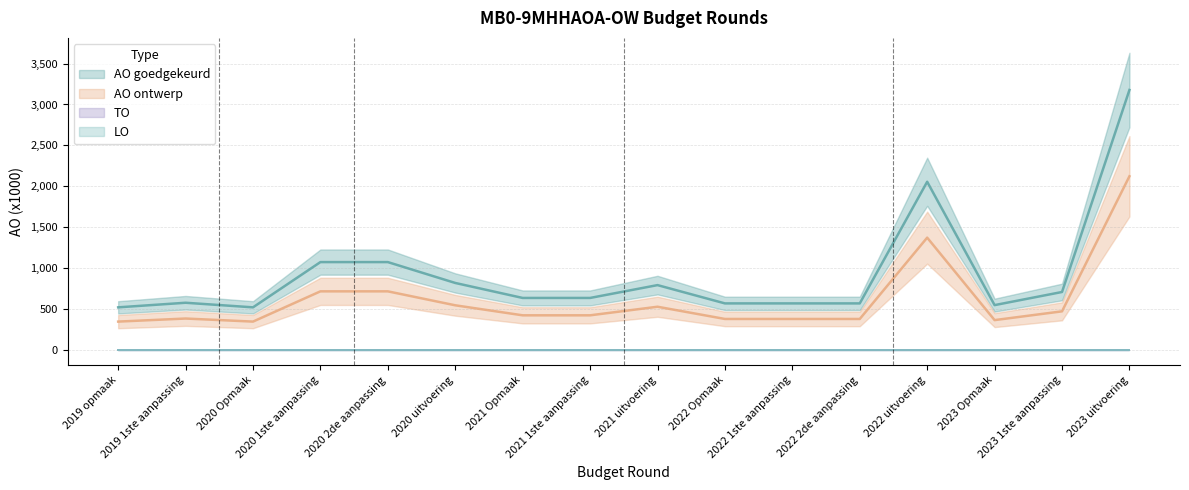

What is the minimum value shown in the chart?

351.0